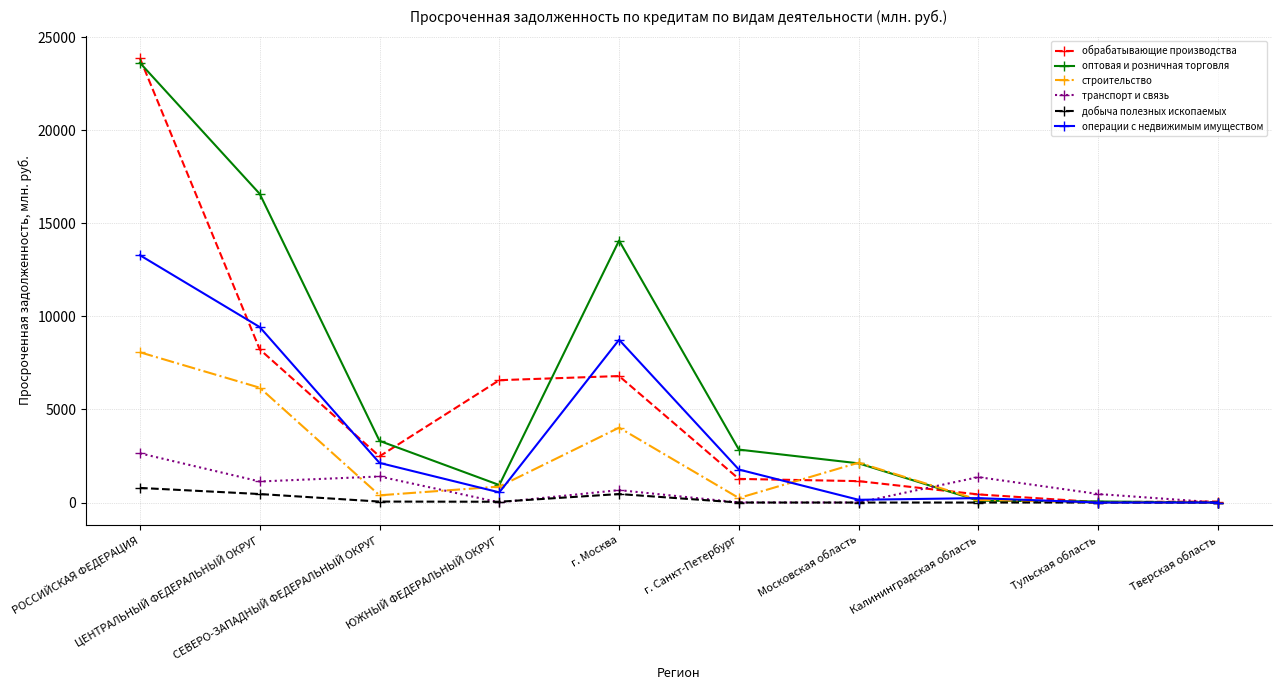

Rank the series by their maximum value, from lowest to highest.

добыча полезных ископаемых, транспорт и связь, строительство, операции с недвижимым имуществом, оптовая и розничная торговля, обрабатывающие производства